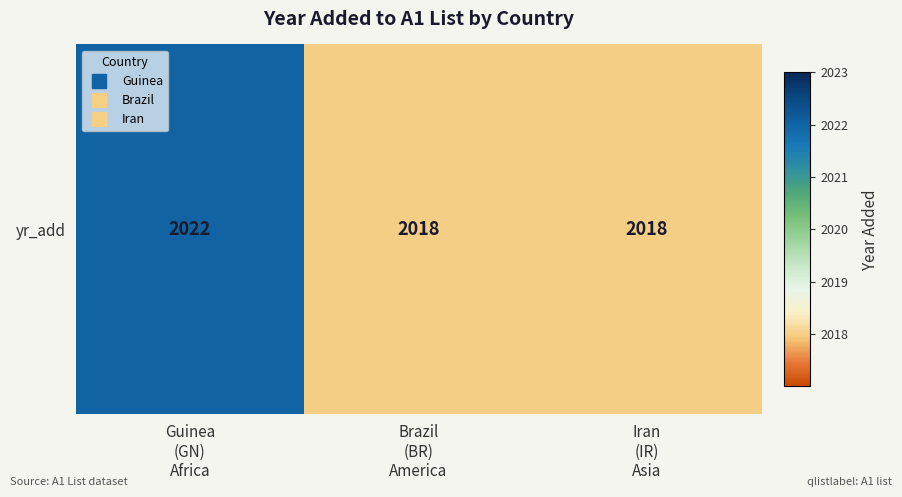

Read the value at Iran
(IR)
Asia.

2018